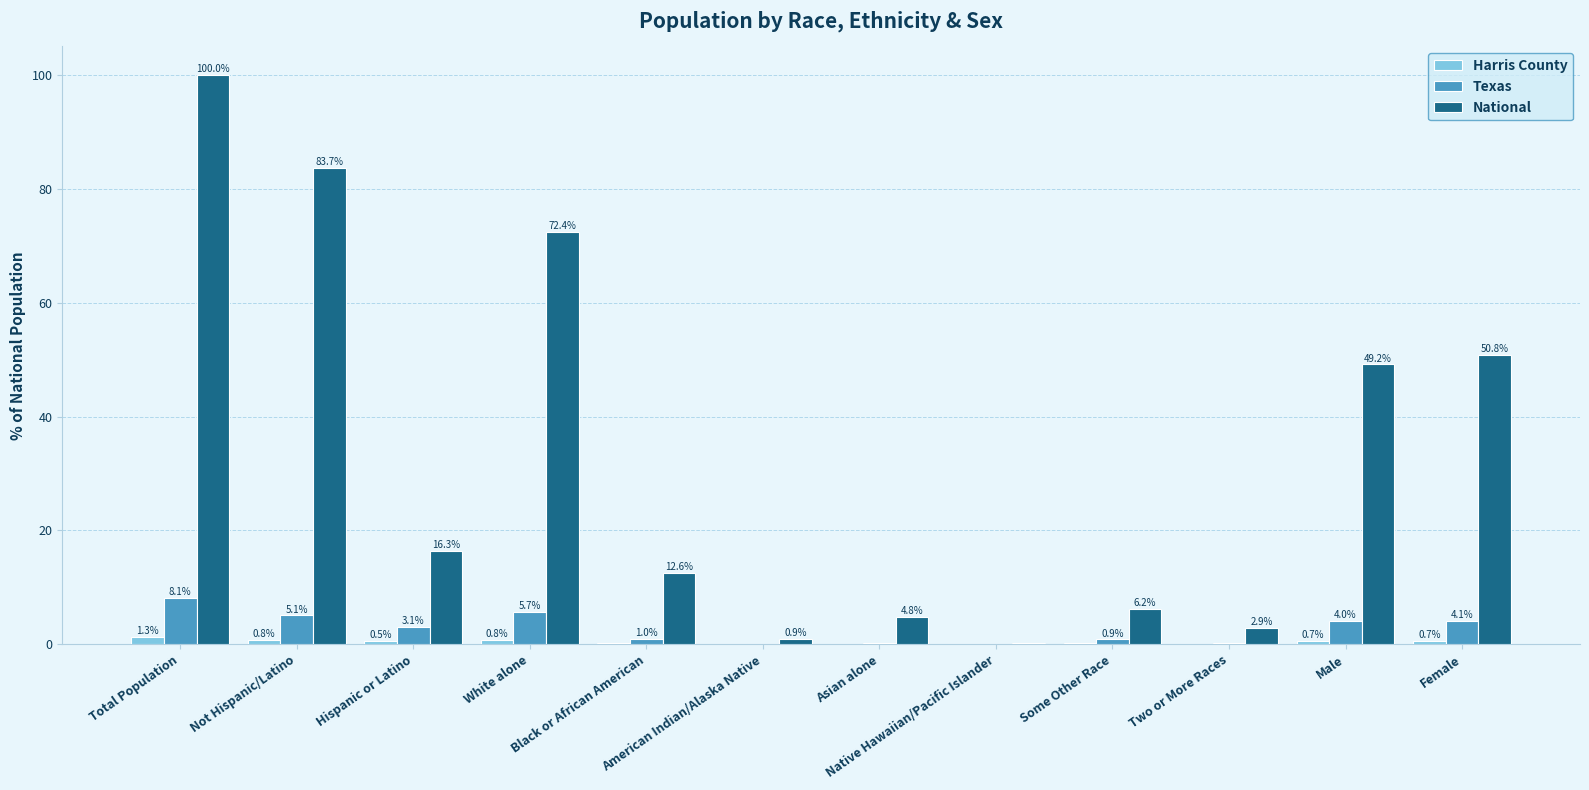

What is the maximum value shown in the chart?

100.0